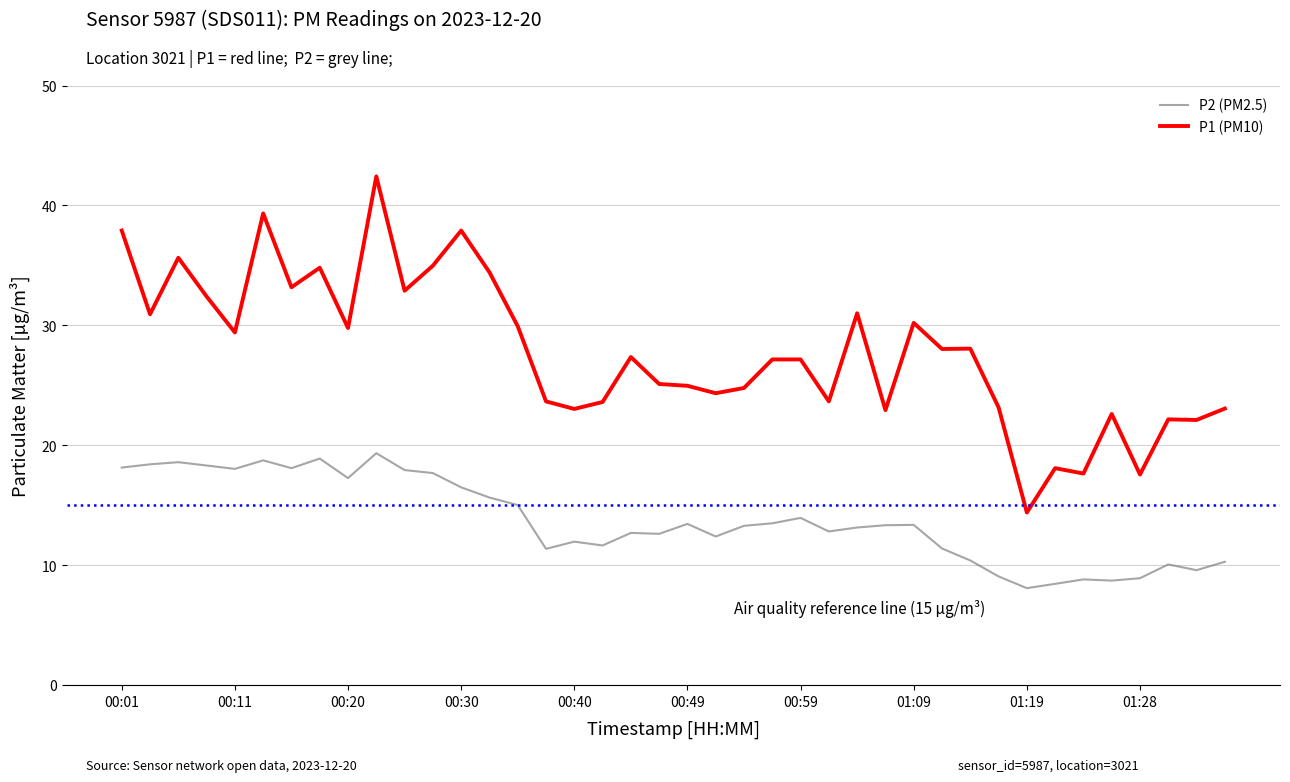

What is the minimum value shown in the chart?

8.1